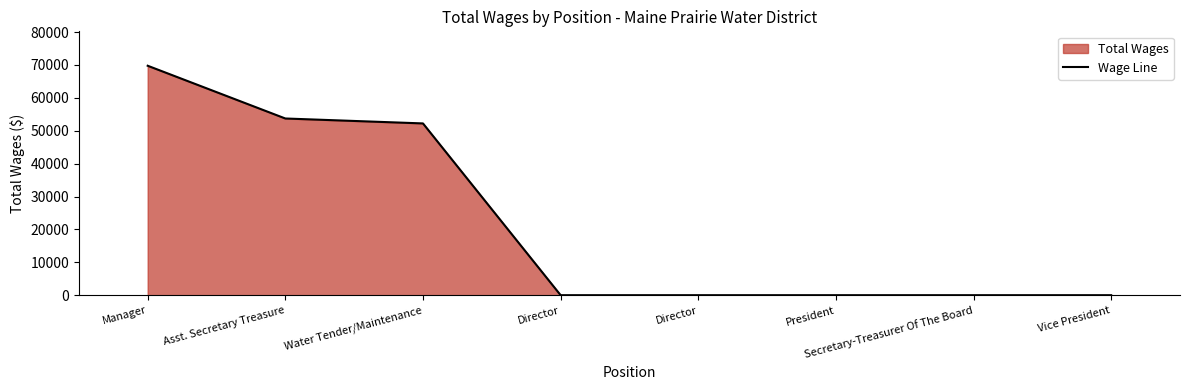

Does the chart display data point markers on the line(s)?

No